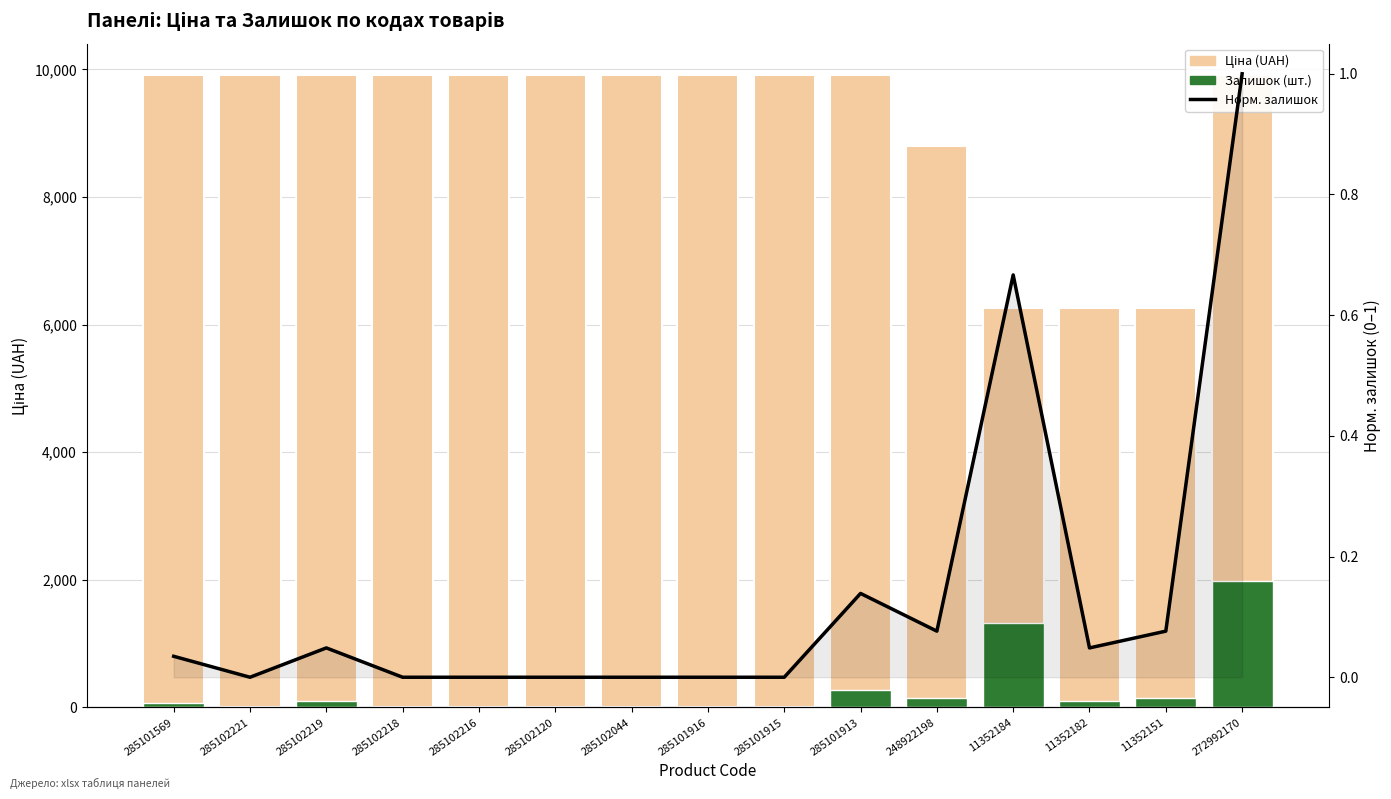

How many groups of bars are there?

15